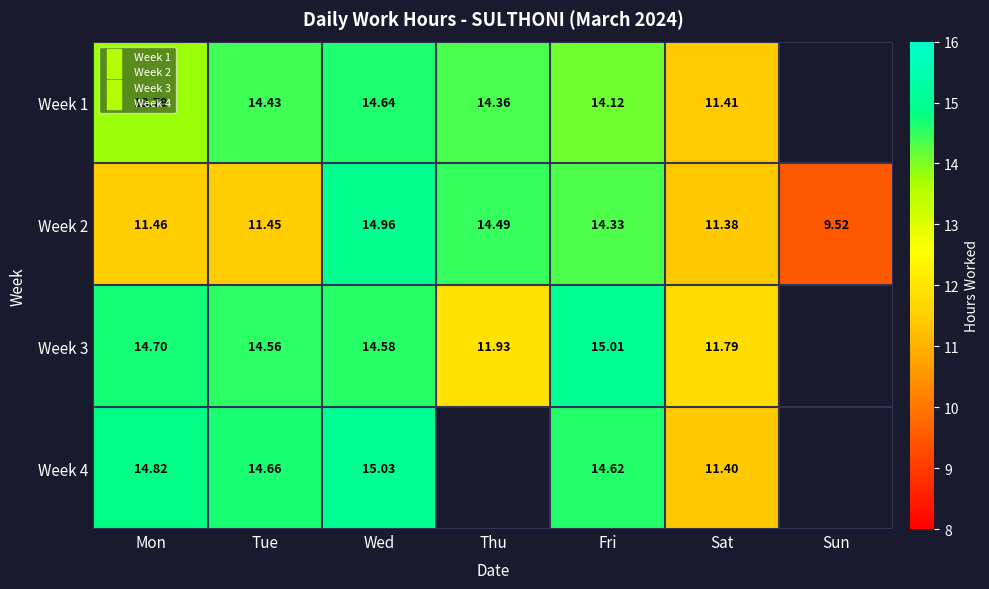

At which category is the sum across all series the highest?

Wed